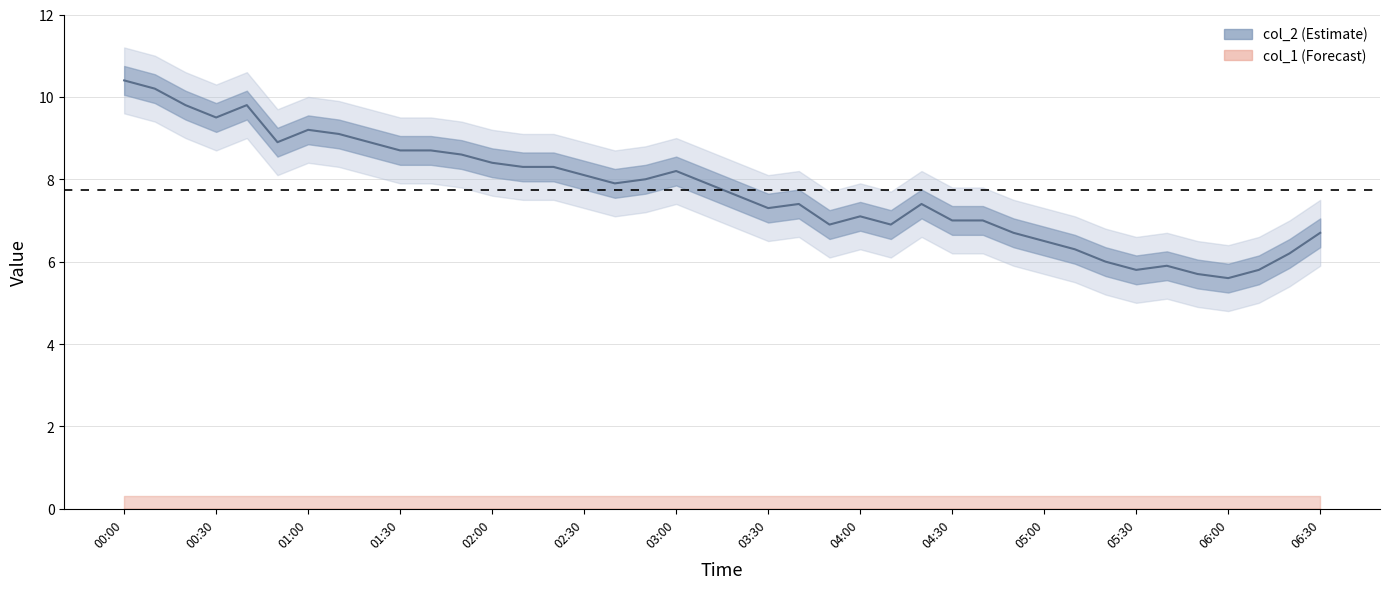

What is the smallest value displayed?

5.6